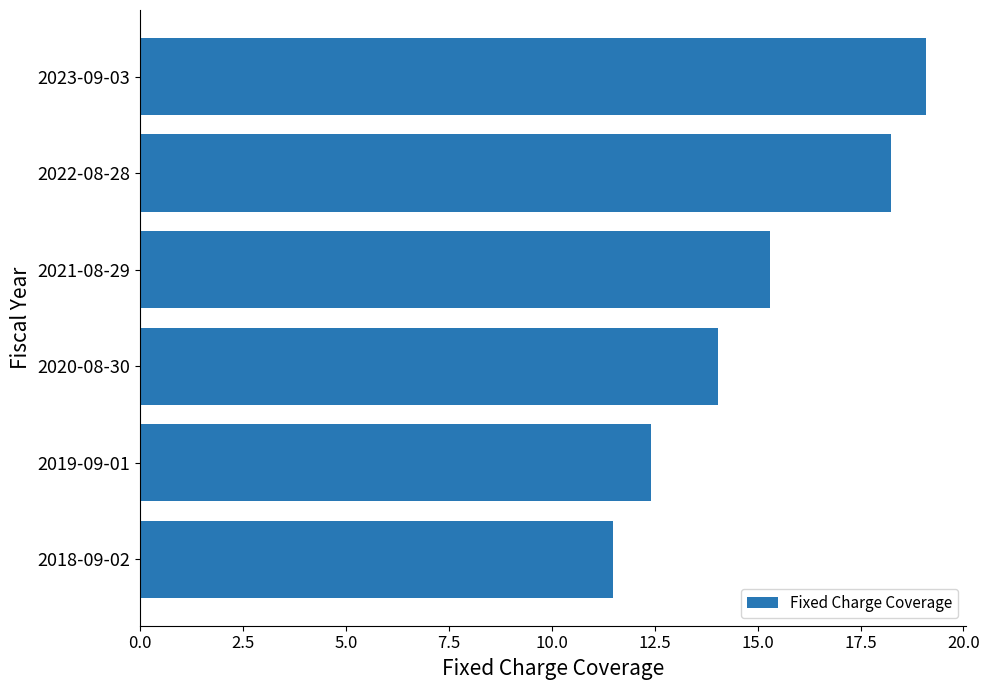

List the labels in order of value, largest first.

2023-09-03, 2022-08-28, 2021-08-29, 2020-08-30, 2019-09-01, 2018-09-02